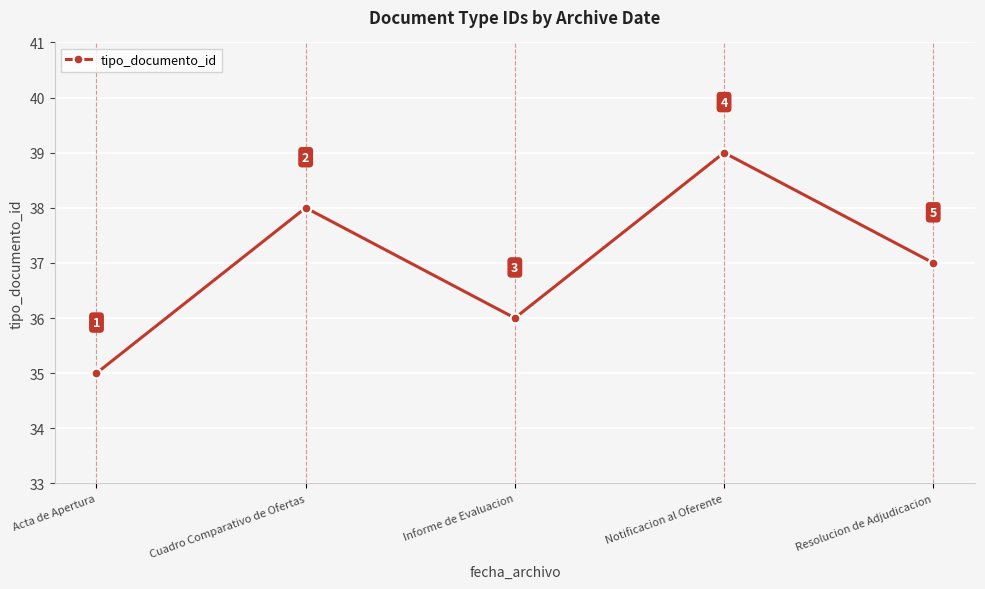

How many lines are shown in the chart?

1